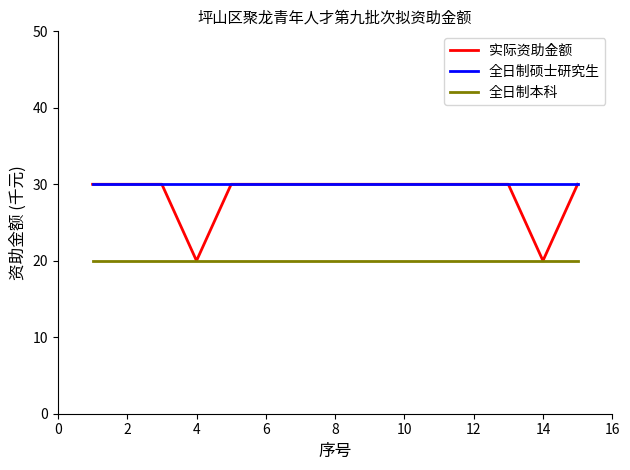

Which series has the widest spread of values?

实际资助金额